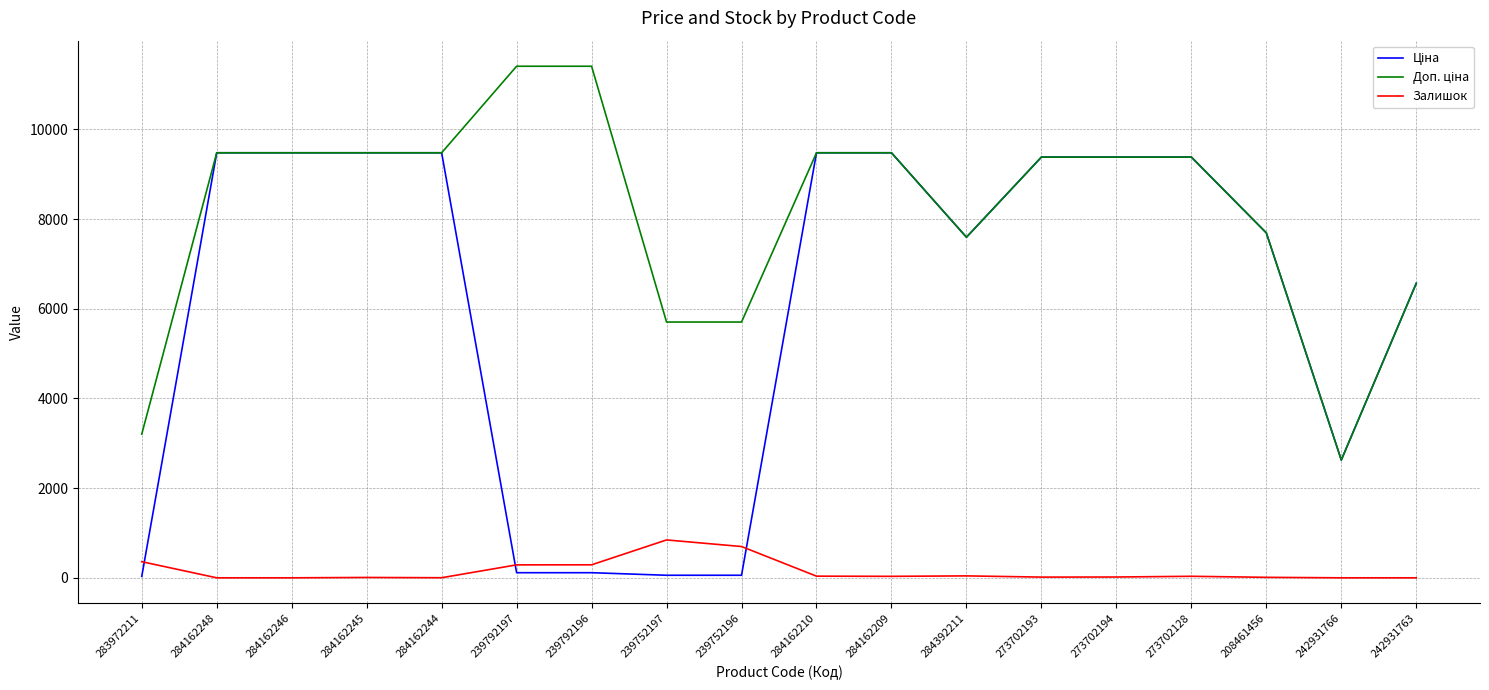

What is the total value across all series at 284162246?

18960.1